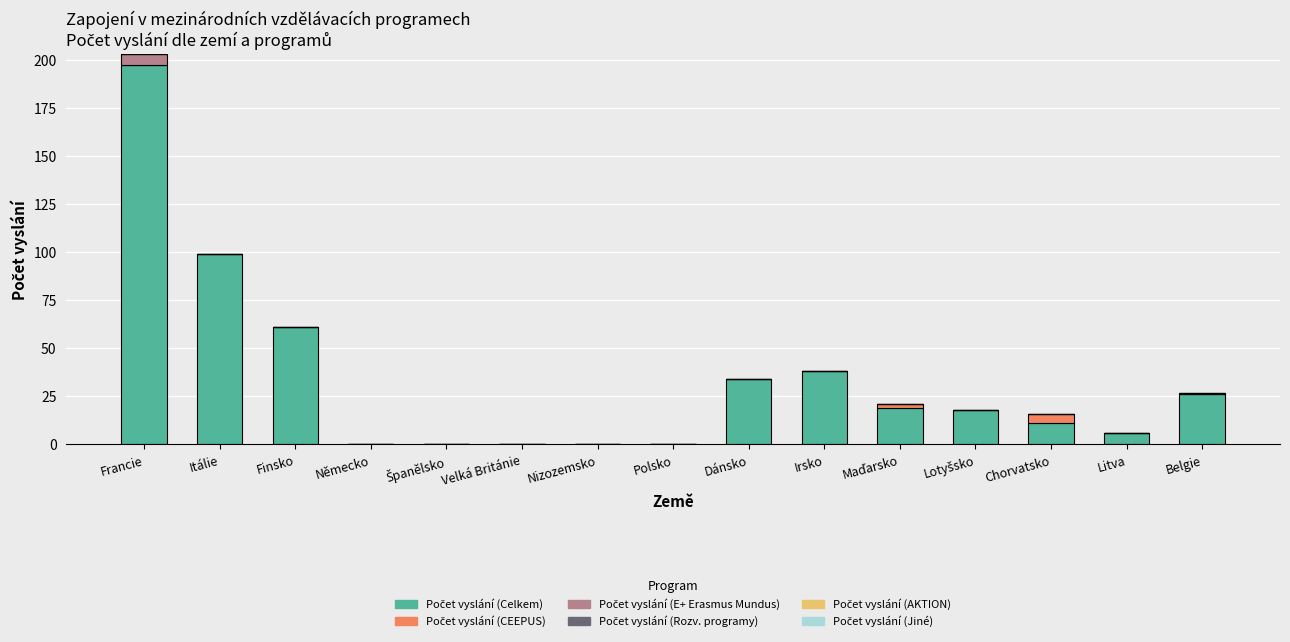

At which category is the sum across all series the highest?

Francie